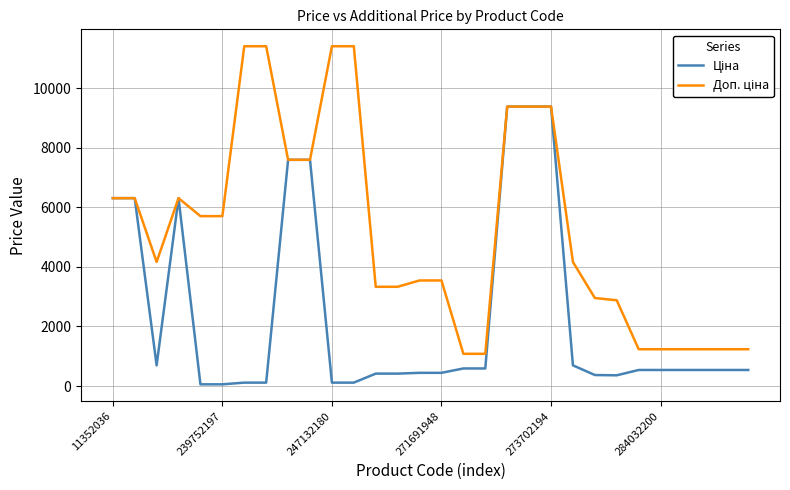

What is the greatest value displayed?

11410.0